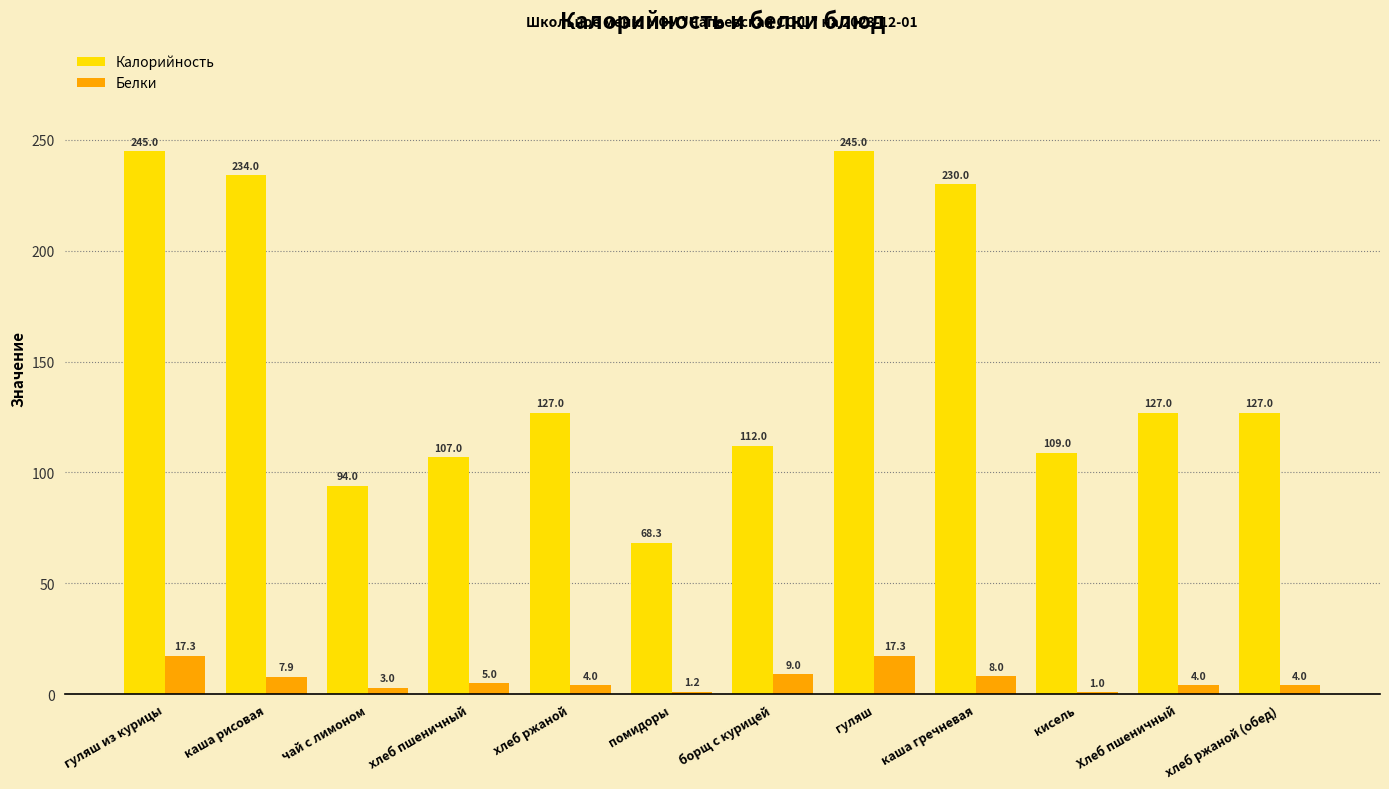

Reading left to right, extract all data points from this chart.

Калорийность: гуляш из курицы=245.0	каша рисовая=234.0	чай с лимоном=94.0	хлеб пшеничный=107.0	хлеб ржаной=127.0	помидоры=68.3	борщ с курицей=112.0	гуляш=245.0	каша гречневая=230.0	кисель=109.0	Хлеб пшеничный=127.0	хлеб ржаной (обед)=127.0
Белки: гуляш из курицы=17.3	каша рисовая=7.9	чай с лимоном=3.0	хлеб пшеничный=5.0	хлеб ржаной=4.0	помидоры=1.2	борщ с курицей=9.0	гуляш=17.3	каша гречневая=8.0	кисель=1.0	Хлеб пшеничный=4.0	хлеб ржаной (обед)=4.0